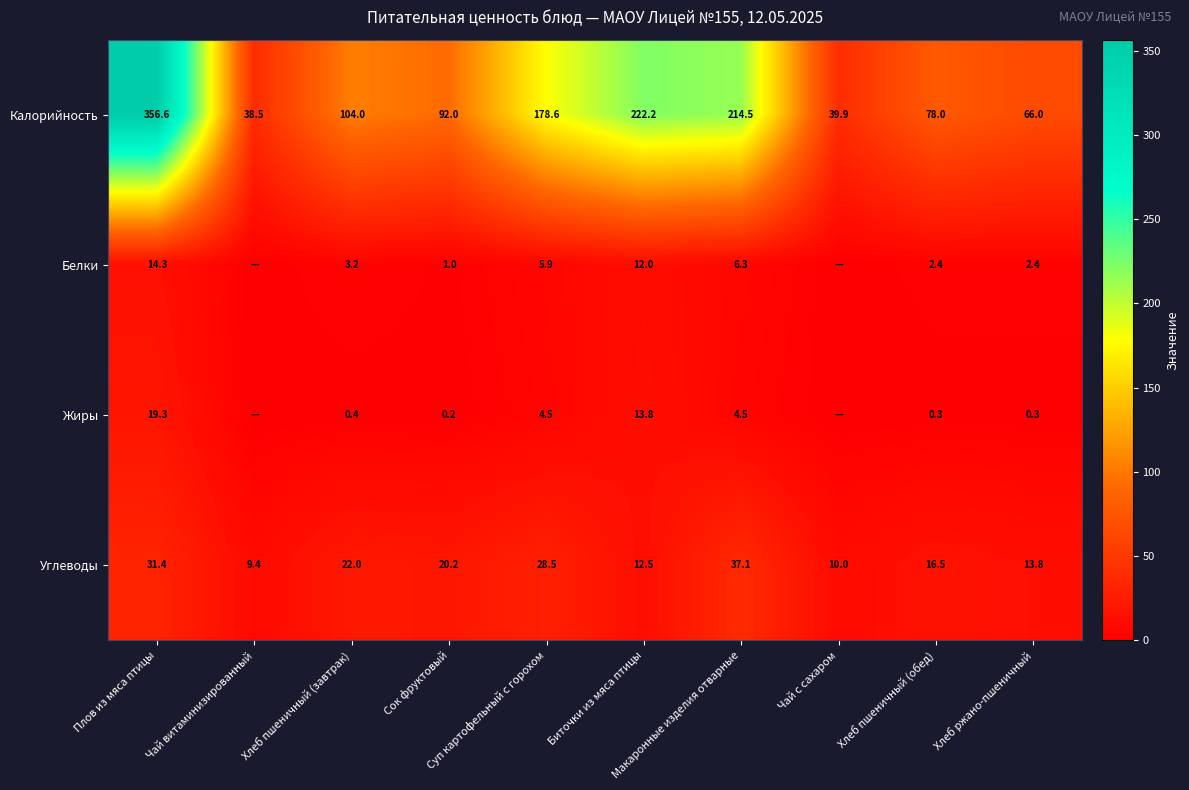

How many data points in Калорийность are less than 104?

5